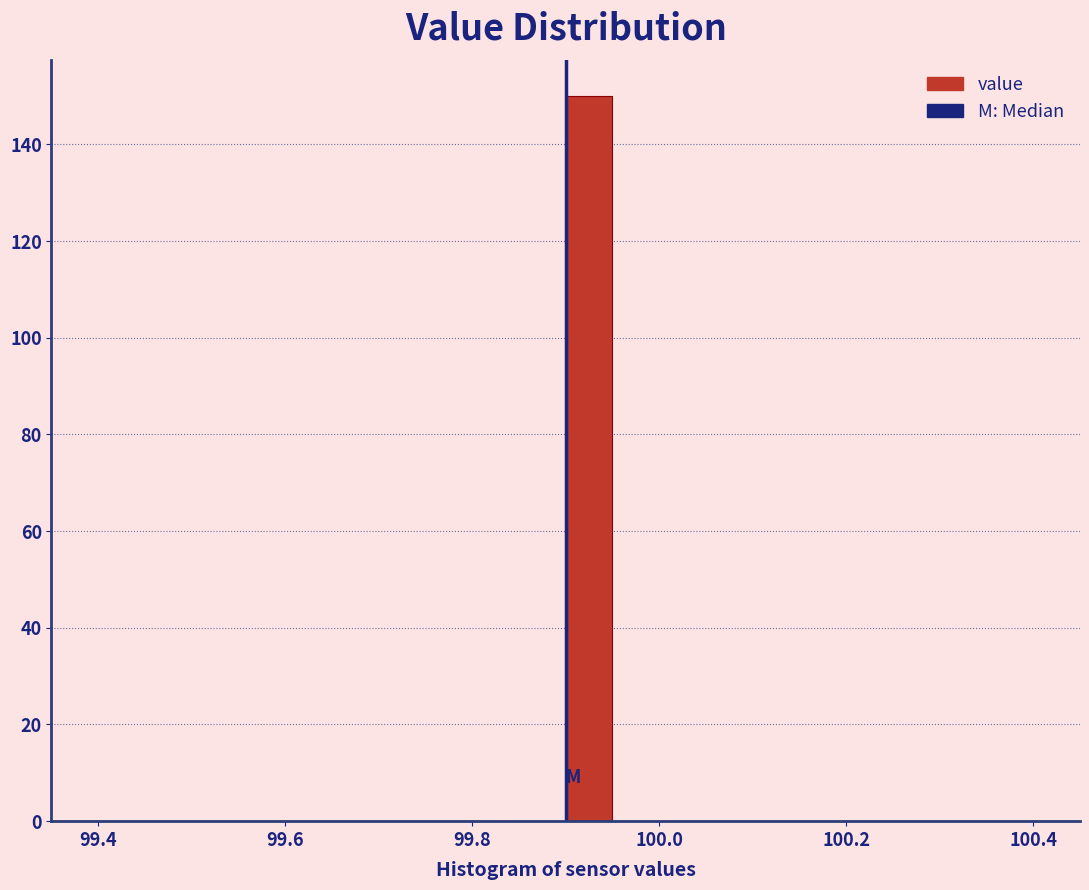

Read against the x-axis, roughly where is the centre of the tallest bar?

99.92